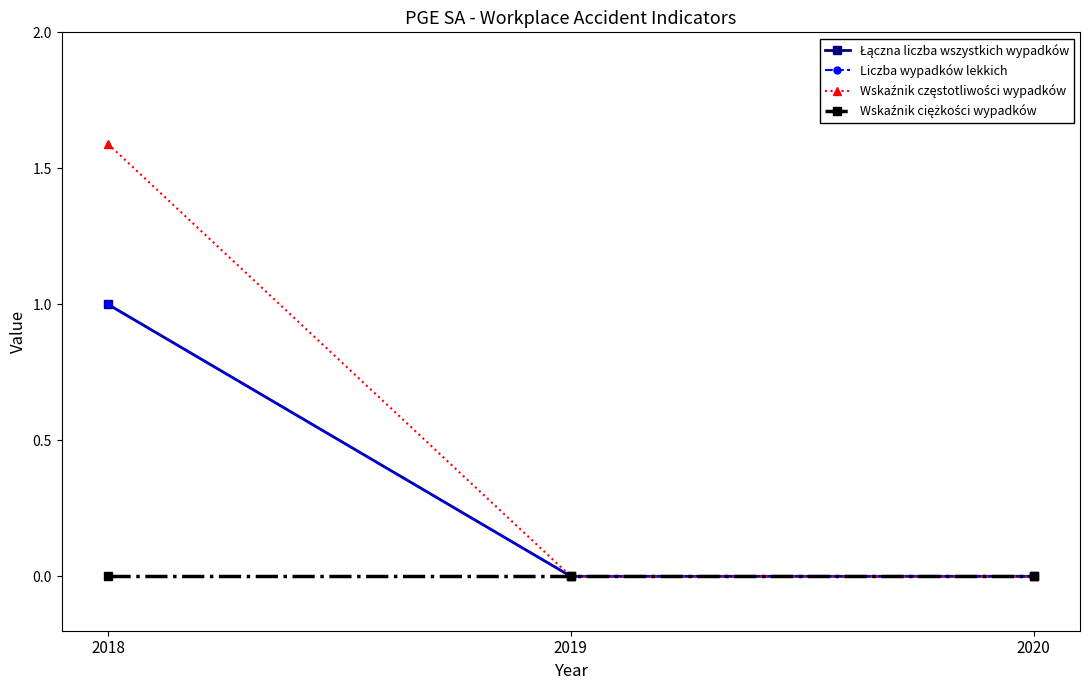

Which series changed the most between 2018 and 2019?

Wskaźnik częstotliwości wypadków